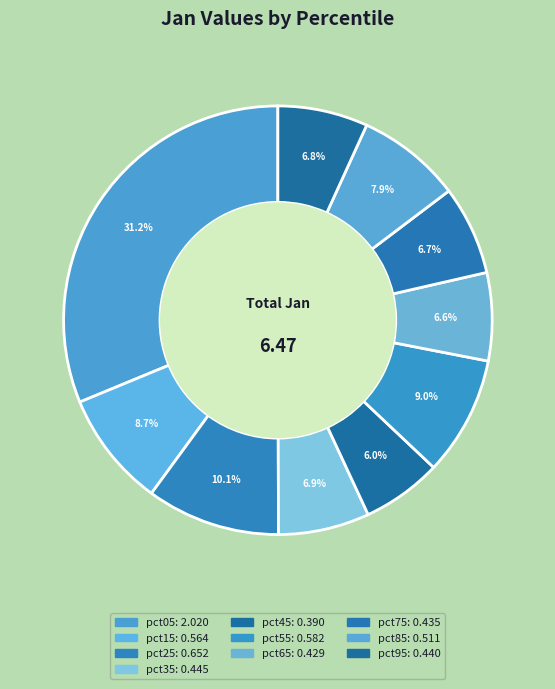

Which has a higher value, pct75 or pct05?

pct05